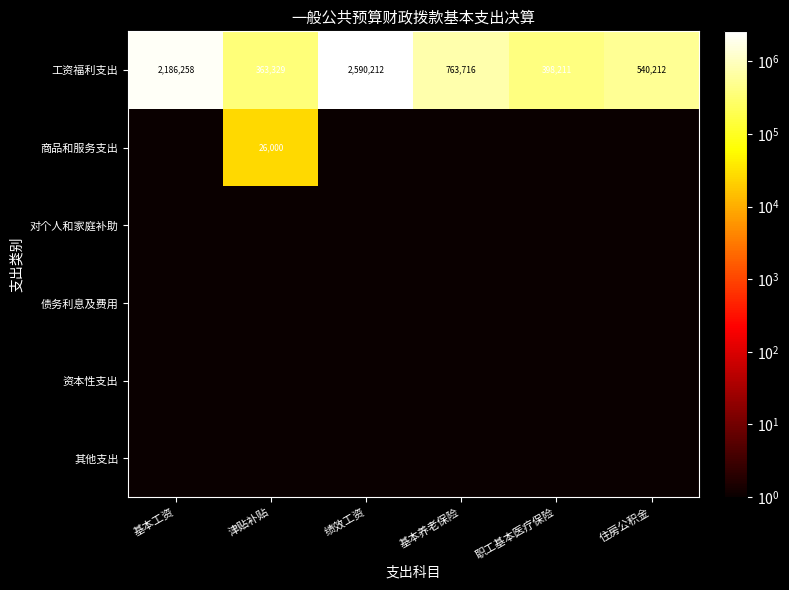

What is the sum of all 工资福利支出 values?

6841938